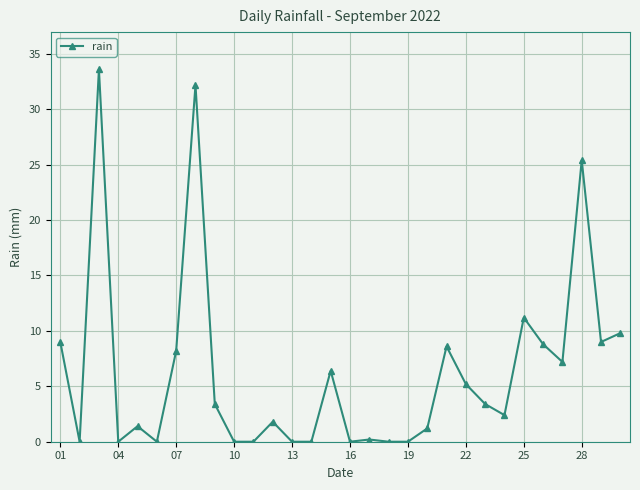

What is the greatest value displayed?

33.6